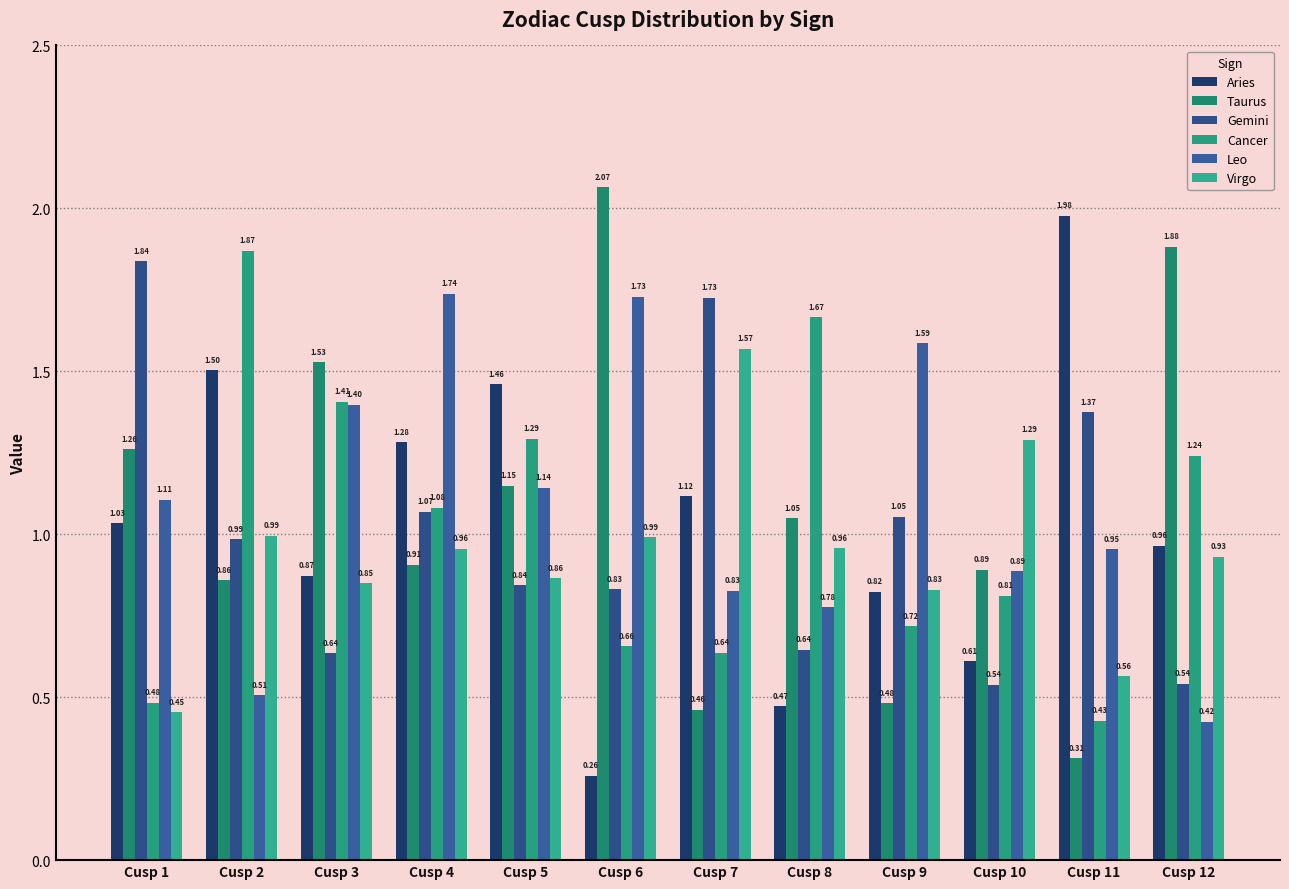

At which category is the sum across all series the highest?

Cusp 4